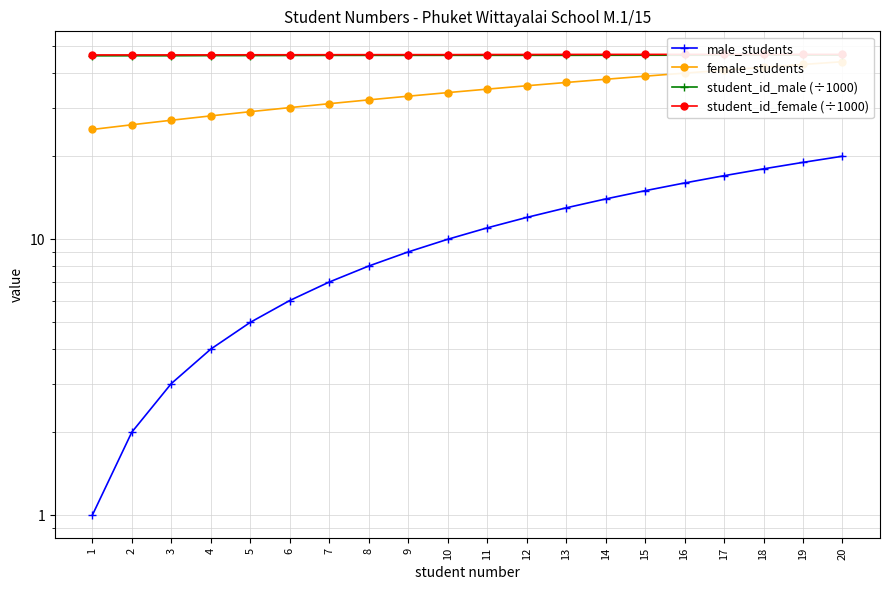

What is the maximum value shown in the chart?

46.8